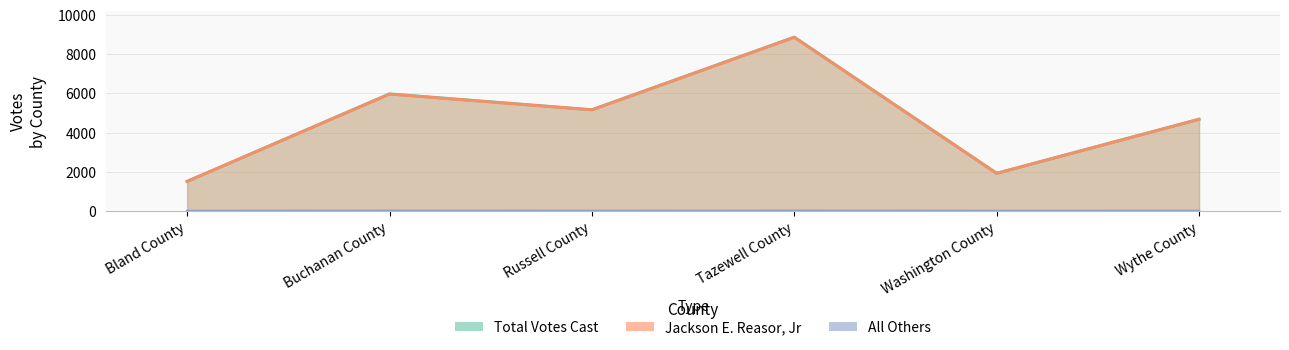

The value of Jackson E. Reasor, Jr at Bland County is 2505. True or false?

False